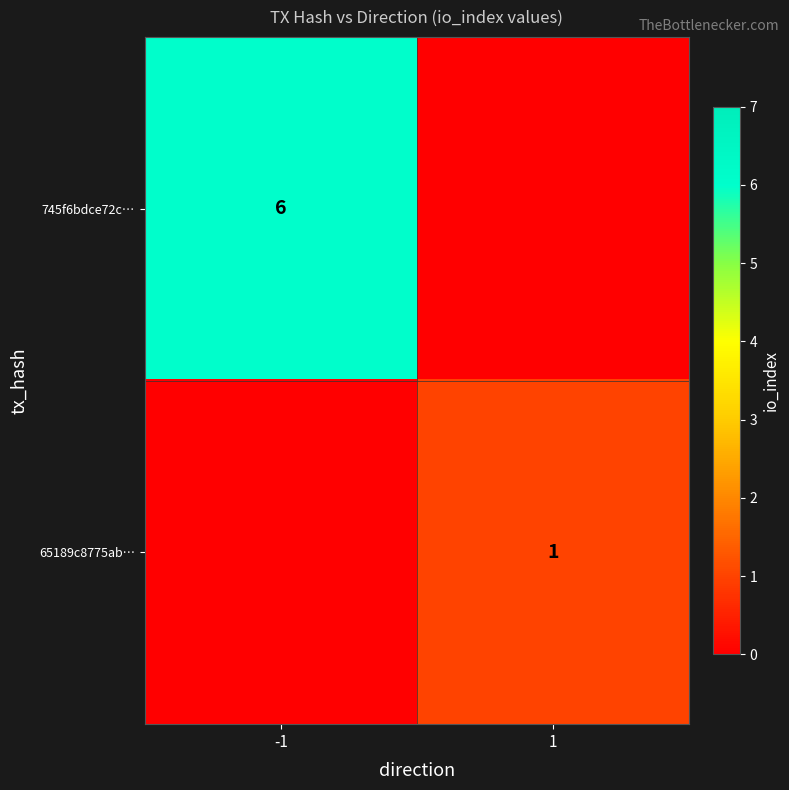

True or false: 745f6bdce72c… has a value of 6 at -1.

True